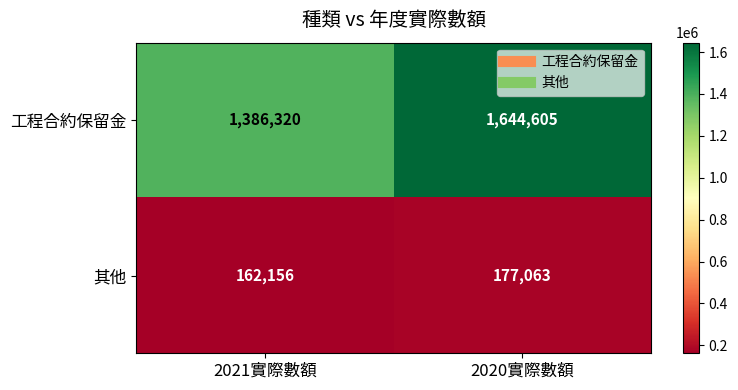

How many categories are shown in the chart?

2